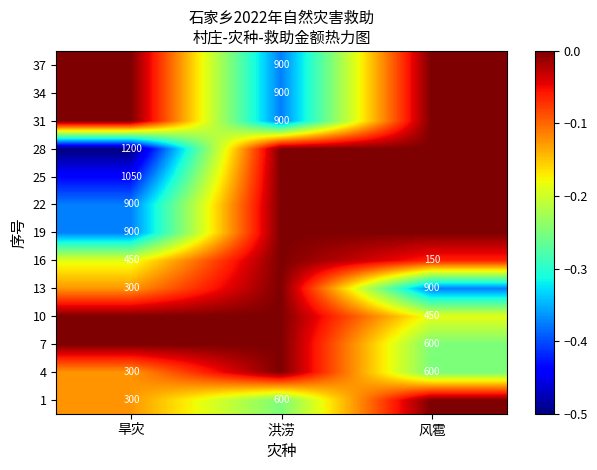

True or false: 1 has a value of 185 at 旱灾.

False